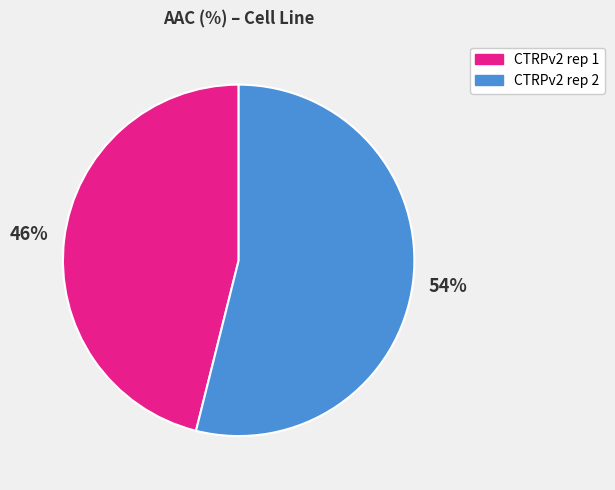

How many segments does this pie chart have?

2